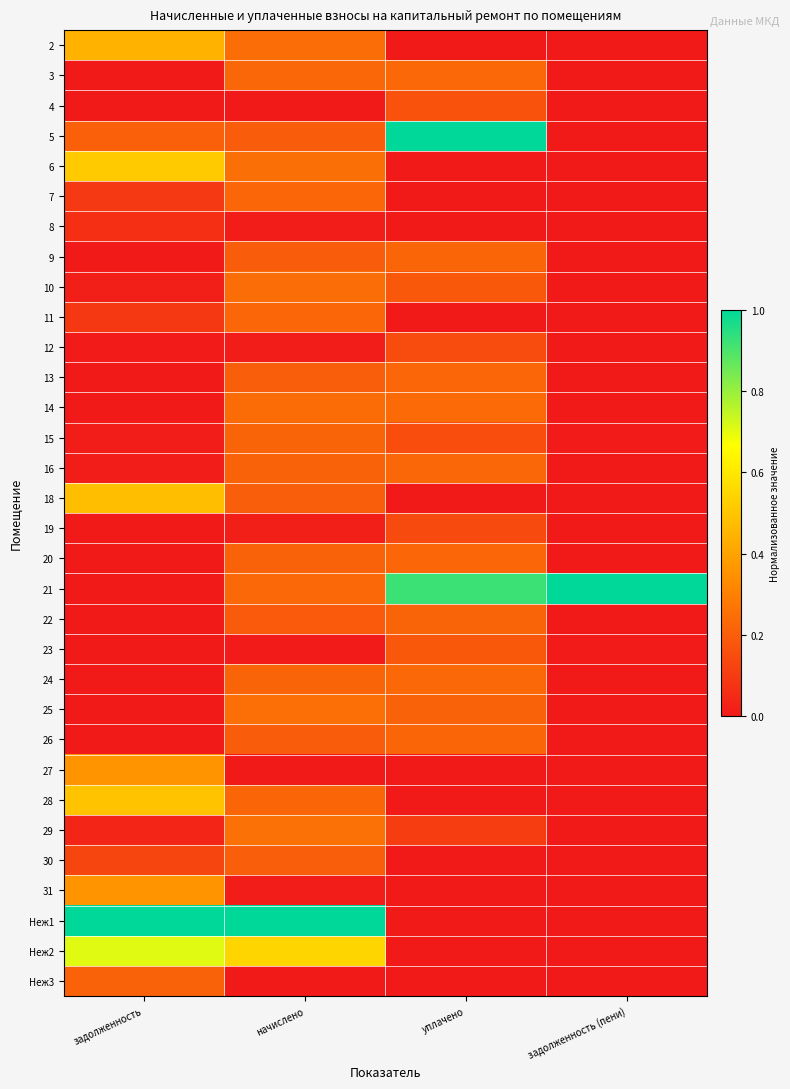

At начислено, list the series in order from largest to smallest.

Неж1, Неж2, 29, 6, 25, 2, 10, 14, 21, 3, 7, 11, 28, 24, 15, 16, 20, 13, 30, 18, 26, 5, 9, 22, 19, 8, 12, 31, 23, 4, 27, Неж3